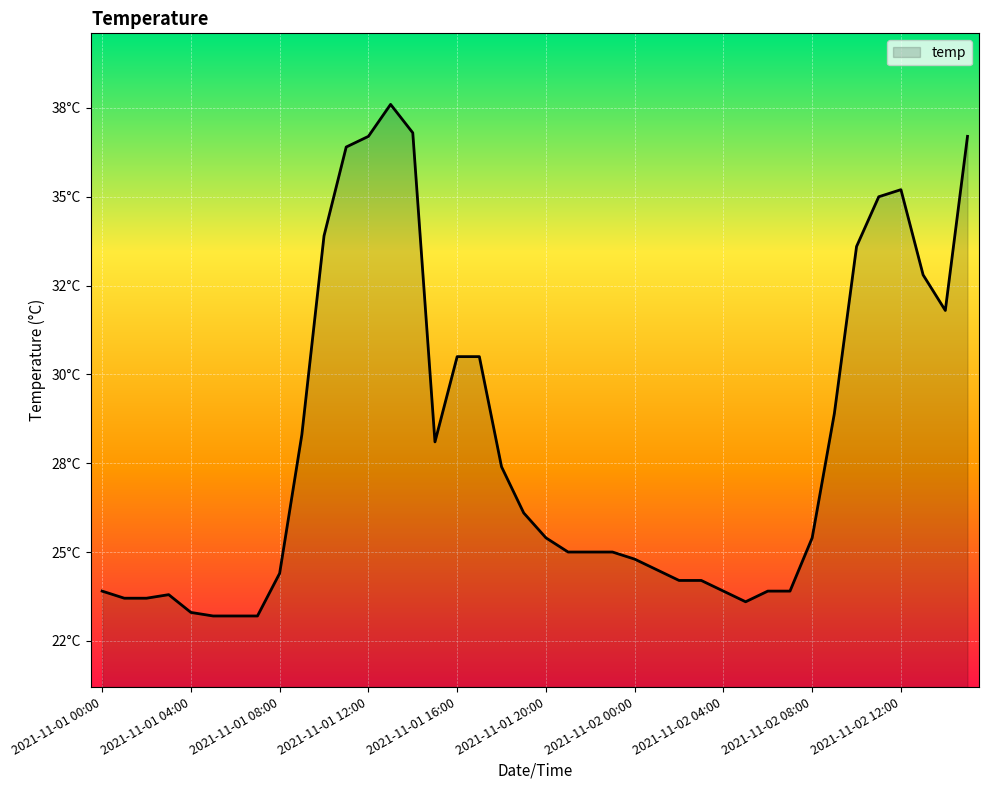

Does the chart have visible grid lines?

Yes